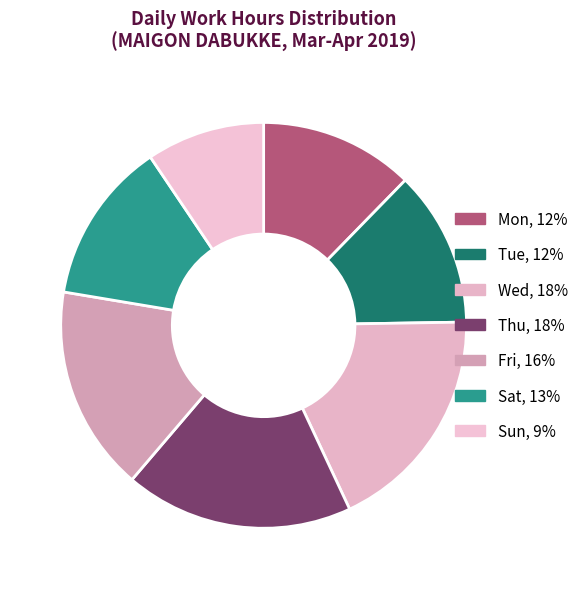

How many segments does this pie chart have?

7